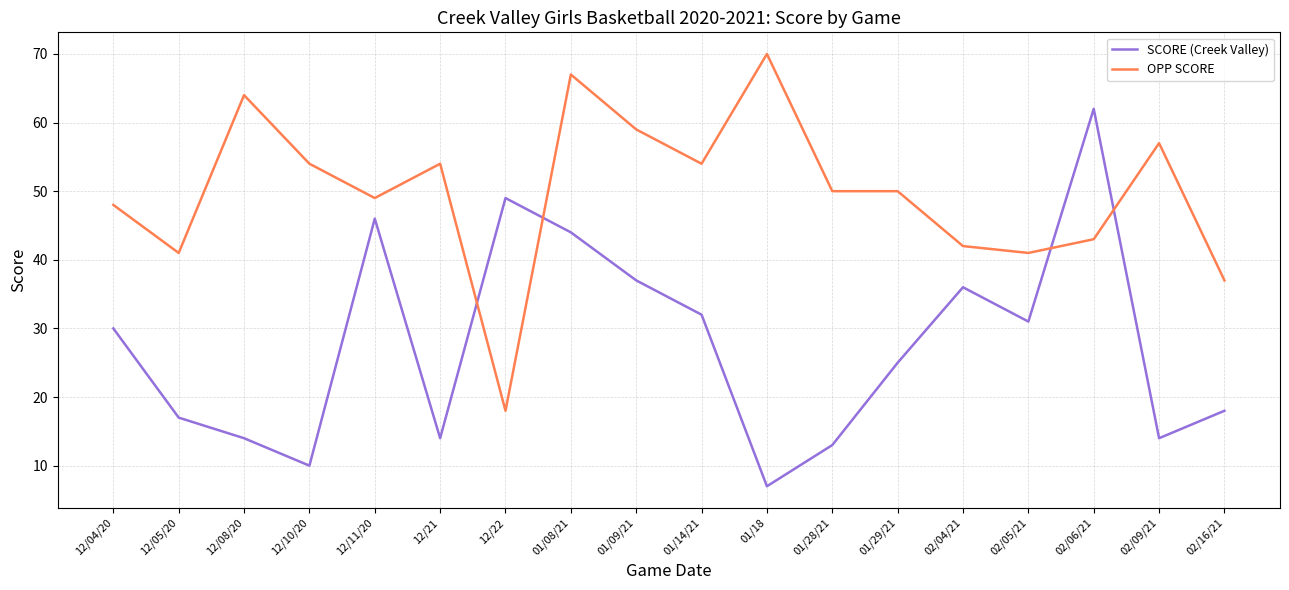

At which category does the chart reach its peak across all series?

01/18